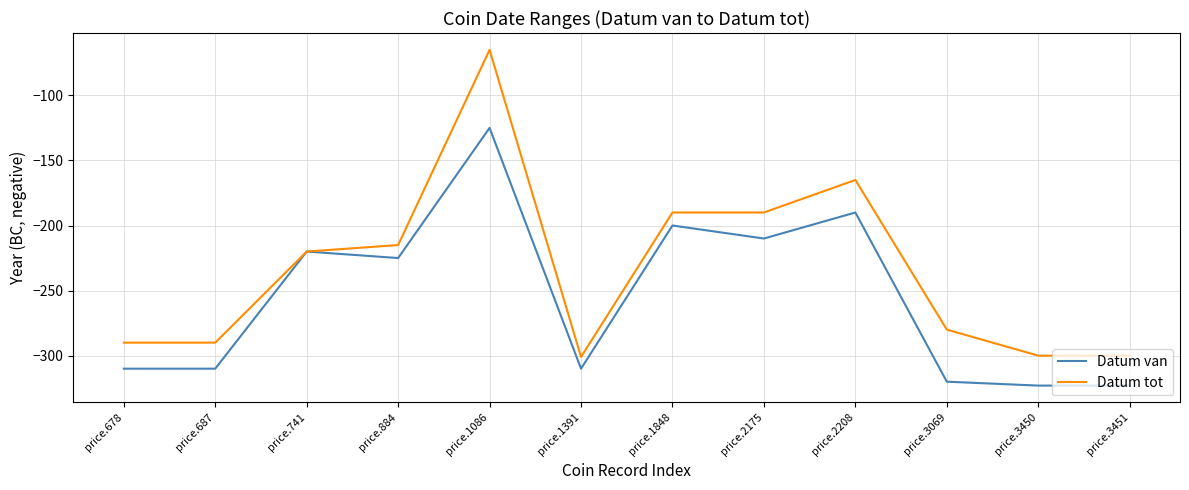

Is the value of Datum van at price.2208 greater than the value of Datum tot at price.678?

Yes